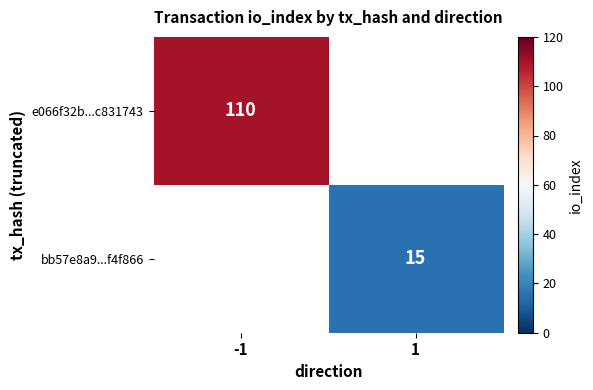

Is it true that bb57e8a9...f4f866 equals 10 at 1?

False